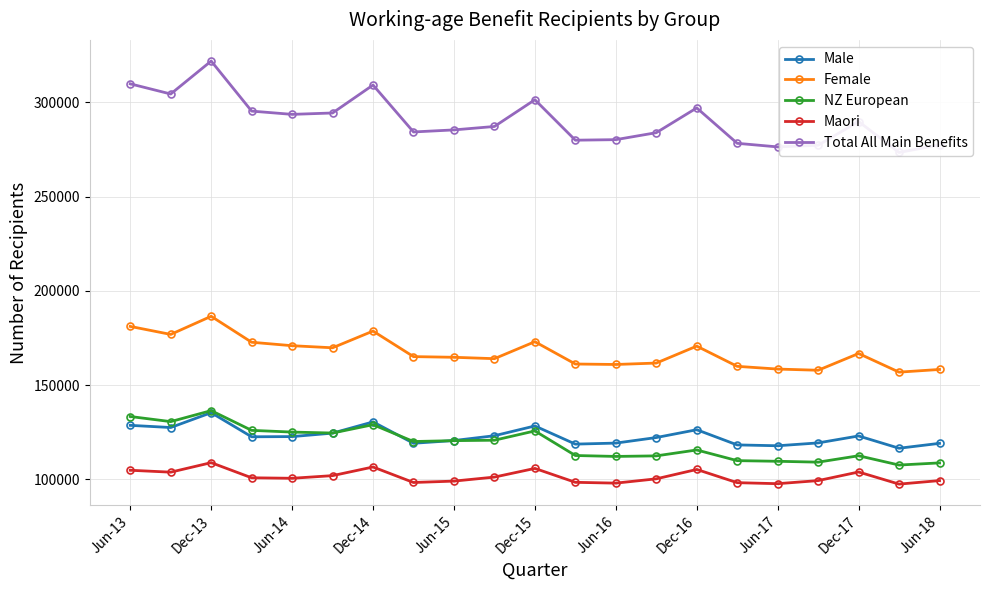

Where is the first local maximum for Maori?

Dec-13